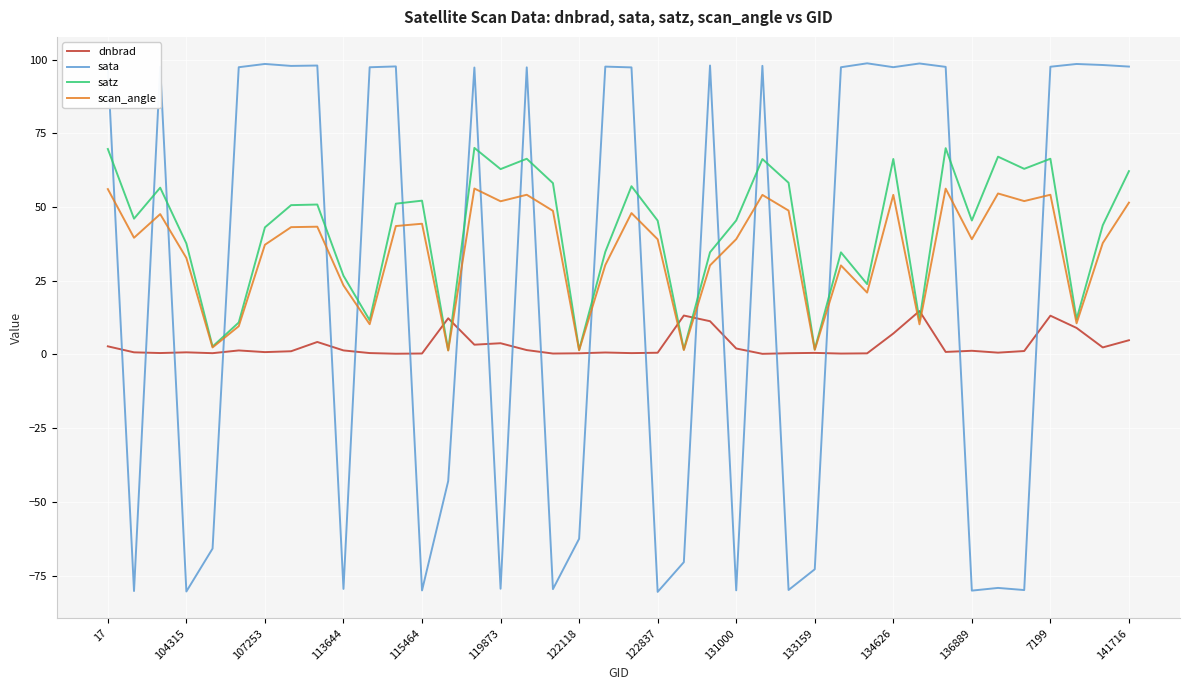

List the series in order of their peak value, lowest first.

dnbrad, scan_angle, satz, sata